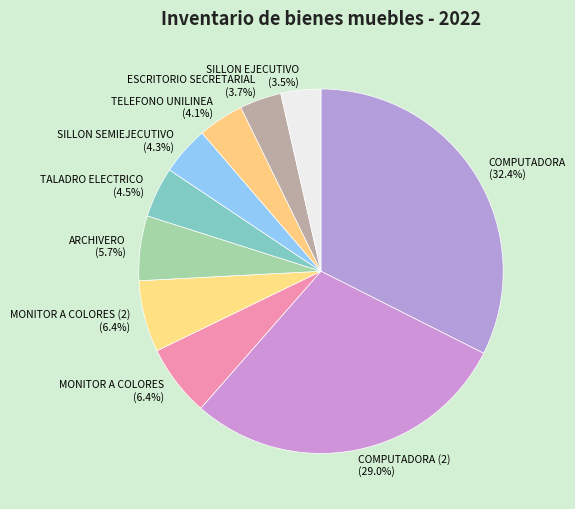

Is TELEFONO UNILINEA (4.1%) the majority of the pie?

No